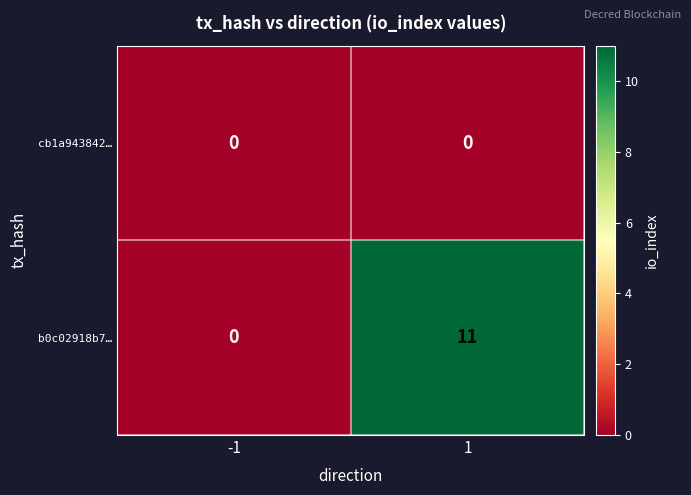

Which series has the widest spread of values?

b0c02918b7…